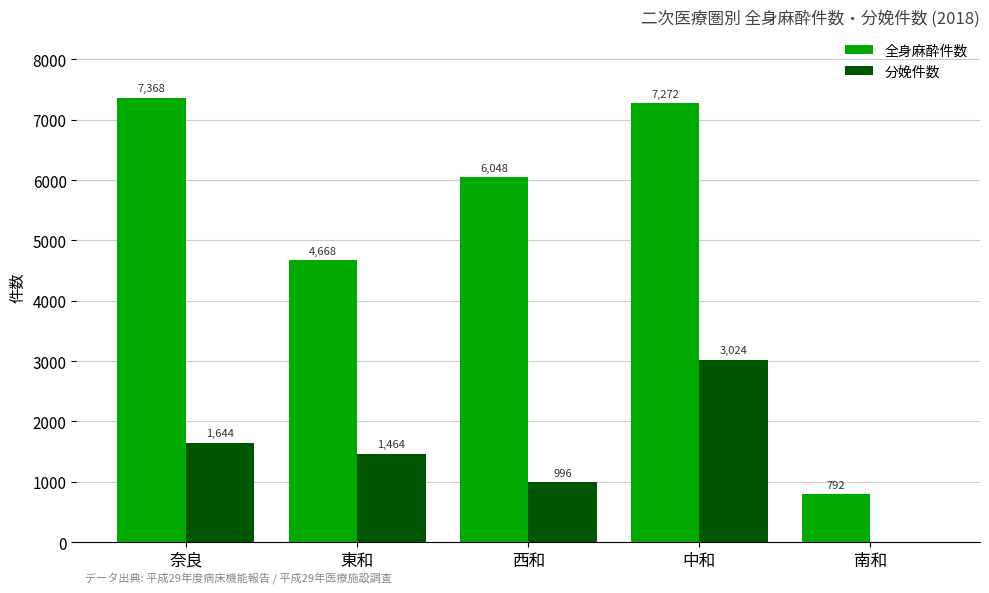

Which series has the largest total across all categories?

全身麻酔件数